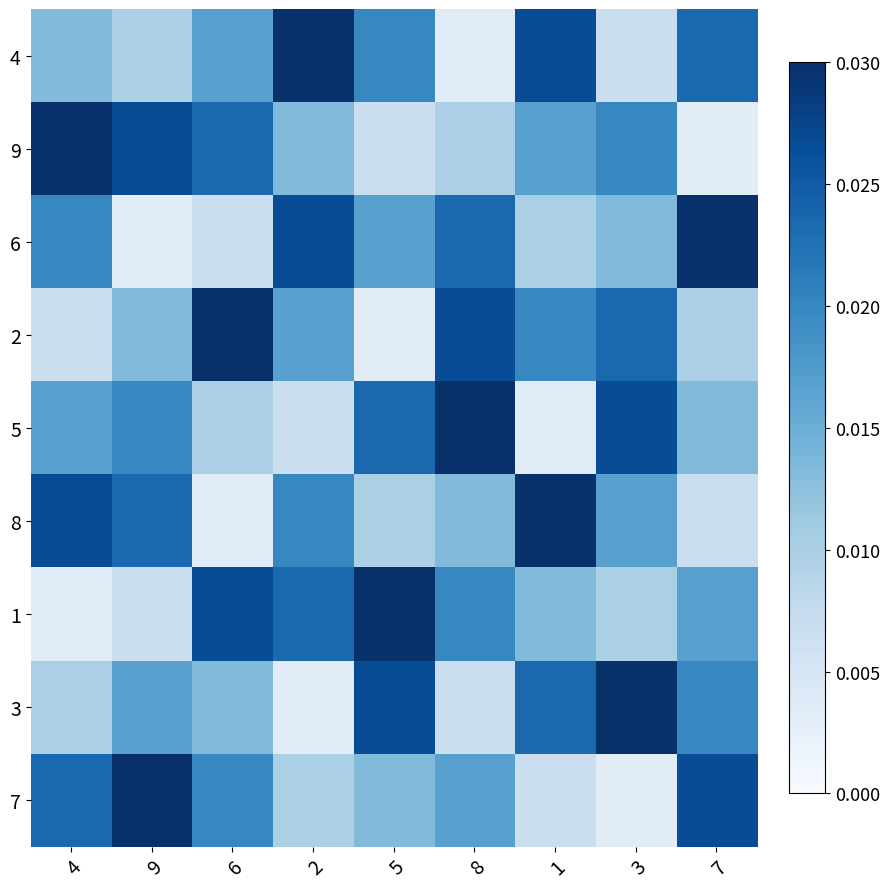

Reading right to left, list all the values displayed in this chart.

4: 7=0.0	3=0.0	1=0.0	8=0.0	5=0.0	2=0.0	6=0.0	9=0.0	4=0.0
9: 7=0.0	3=0.0	1=0.0	8=0.0	5=0.0	2=0.0	6=0.0	9=0.0	4=0.0
6: 7=0.0	3=0.0	1=0.0	8=0.0	5=0.0	2=0.0	6=0.0	9=0.0	4=0.0
2: 7=0.0	3=0.0	1=0.0	8=0.0	5=0.0	2=0.0	6=0.0	9=0.0	4=0.0
5: 7=0.0	3=0.0	1=0.0	8=0.0	5=0.0	2=0.0	6=0.0	9=0.0	4=0.0
8: 7=0.0	3=0.0	1=0.0	8=0.0	5=0.0	2=0.0	6=0.0	9=0.0	4=0.0
1: 7=0.0	3=0.0	1=0.0	8=0.0	5=0.0	2=0.0	6=0.0	9=0.0	4=0.0
3: 7=0.0	3=0.0	1=0.0	8=0.0	5=0.0	2=0.0	6=0.0	9=0.0	4=0.0
7: 7=0.0	3=0.0	1=0.0	8=0.0	5=0.0	2=0.0	6=0.0	9=0.0	4=0.0